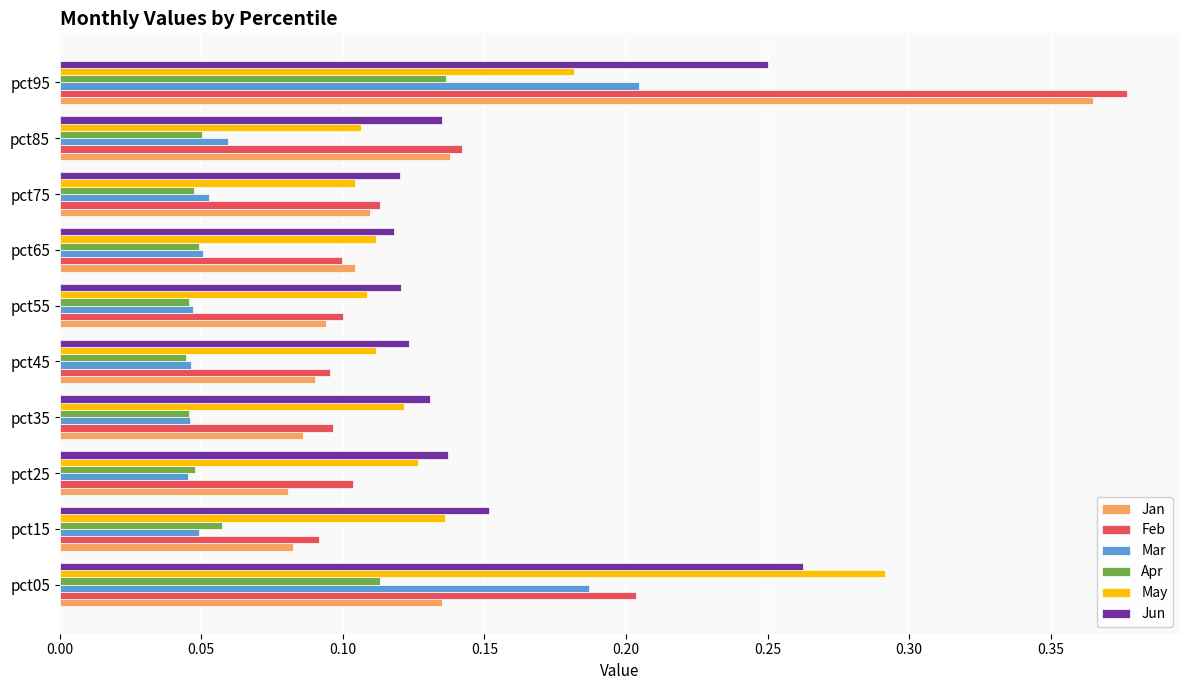

The Feb series shows 0.2 at pct75. True or false?

False